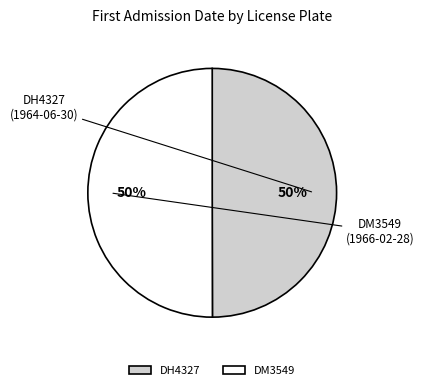

Do DH4327 and DM3549 together represent more than half of the pie?

Yes